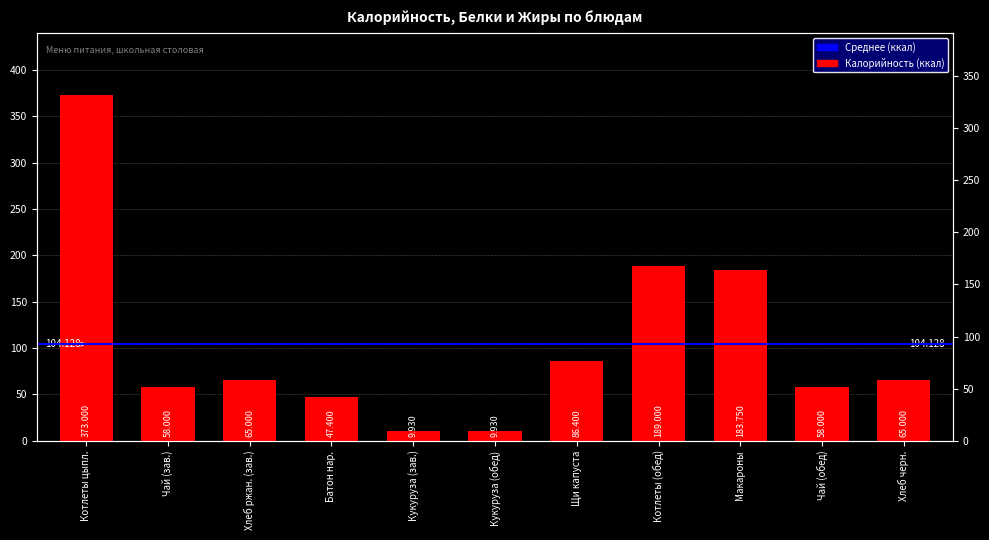

True or false: the data shows 32.8 at Хлеб ржан. (зав.).

False